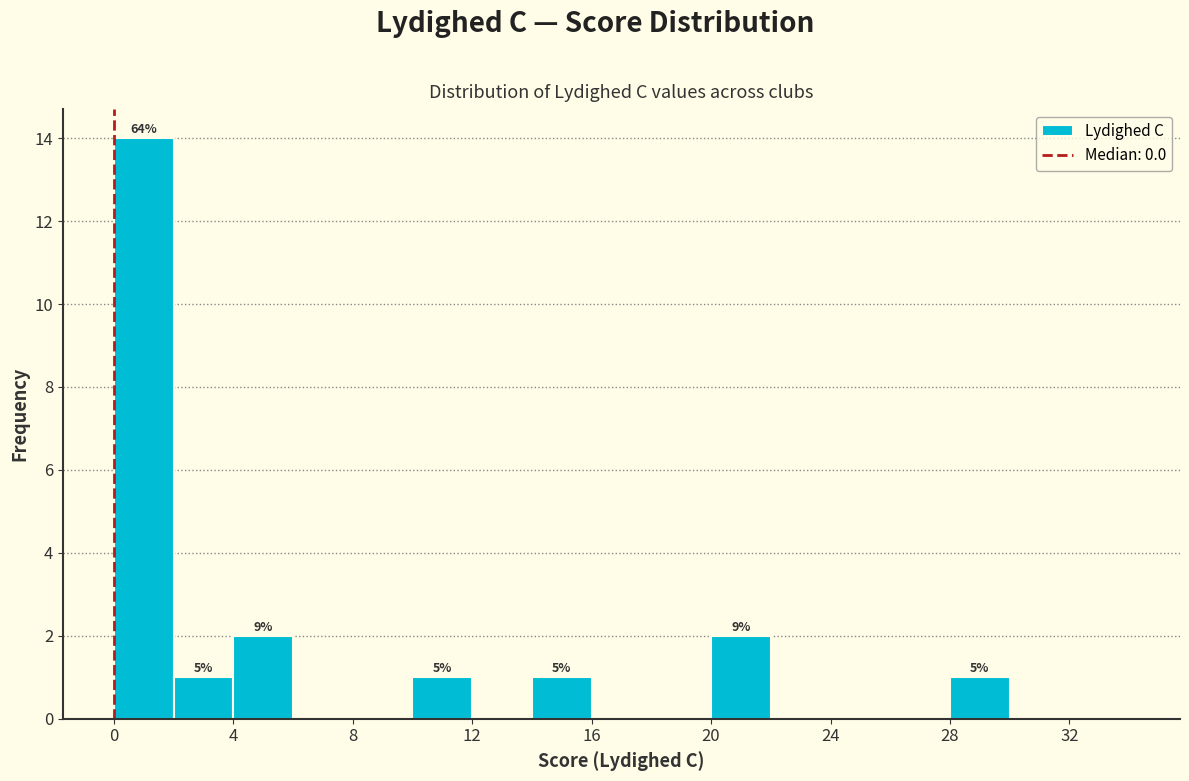

Which range on the x-axis has the tallest bar?

0 to 2